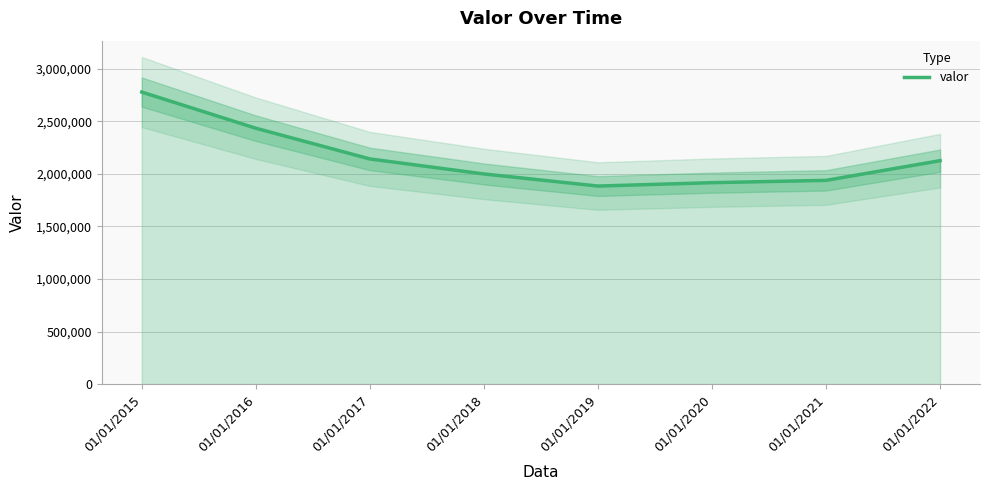

Count the number of data series in this chart.

1